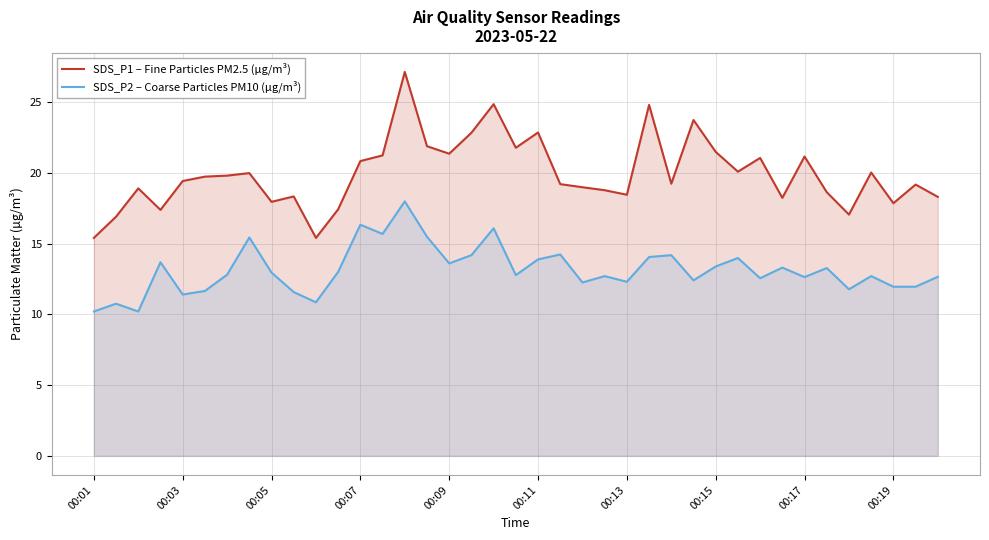

Reading right to left, what are all the values shown in this chart?

SDS_P1 – Fine Particles PM2.5 (µg/m³): 18.3	19.2	17.9	20.0	17.1	18.6	21.1	18.2	21.1	20.1	21.5	23.7	19.2	24.8	18.4	18.8	19.0	19.2	22.9	21.8	24.9	22.8	21.4	21.9	27.1	21.2	20.8	17.4	15.4	18.3	17.9	20.0	19.8	19.7	19.4	17.4	18.9	16.9	15.4
SDS_P2 – Coarse Particles PM10 (µg/m³): 12.7	11.9	11.9	12.7	11.8	13.3	12.6	13.3	12.6	14.0	13.4	12.4	14.2	14.1	12.3	12.7	12.2	14.2	13.9	12.8	16.1	14.2	13.6	15.5	18.0	15.7	16.3	13.0	10.8	11.6	12.9	15.4	12.8	11.7	11.4	13.7	10.2	10.8	10.2